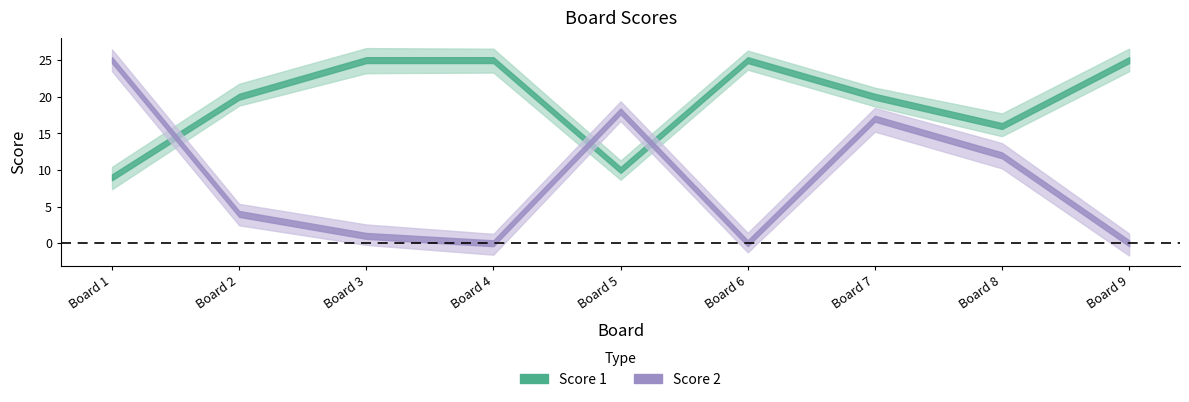

Where is the first local maximum for Score 1?

6